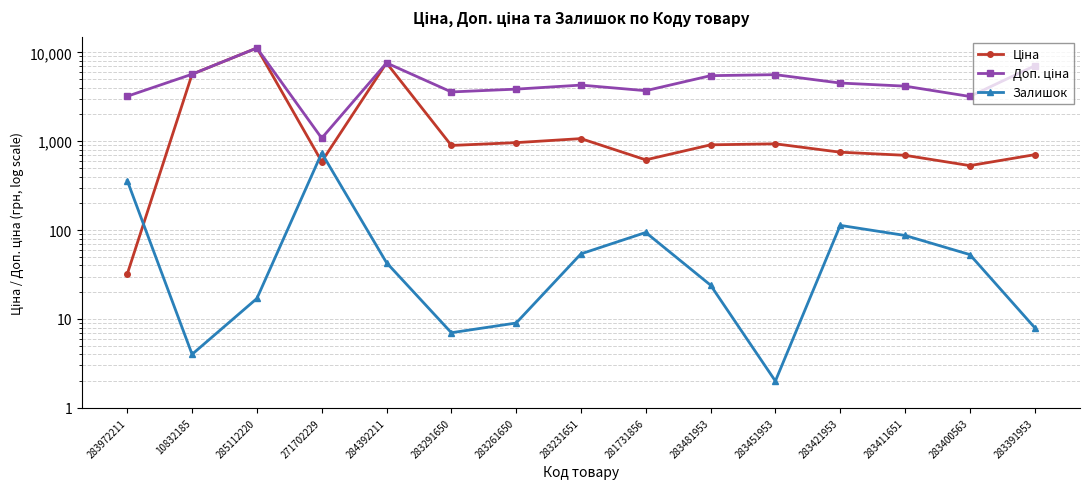

What is the label of the 3rd point from the left?

285112220